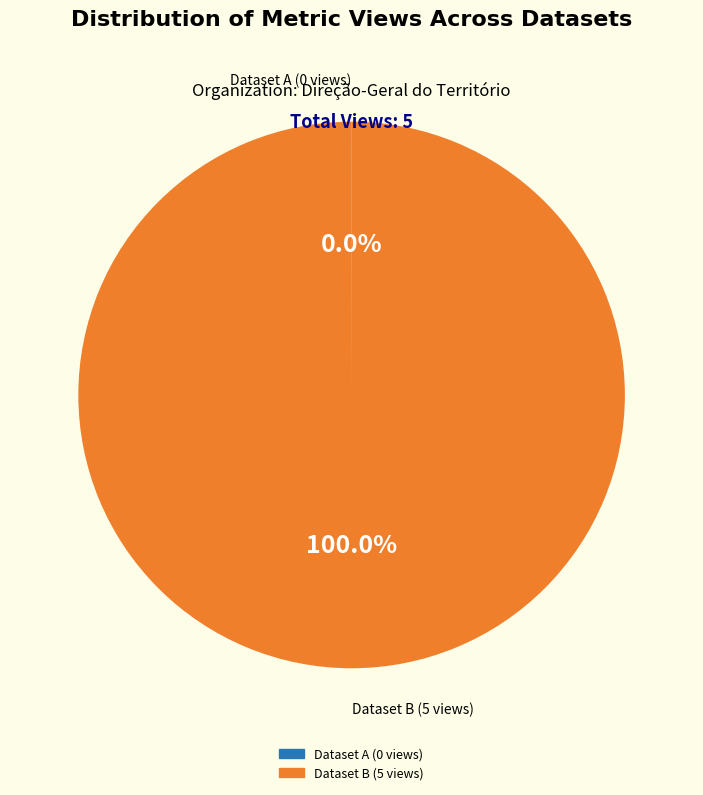

To the nearest percent, what is the average slice percentage?

50%